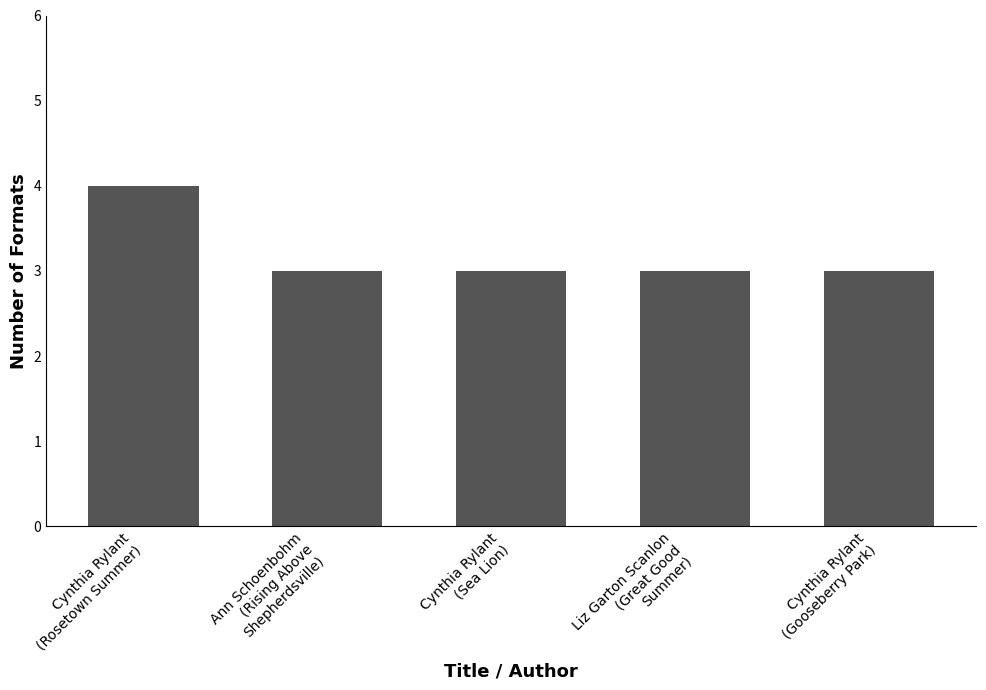

The chart shows a value of 5 at Cynthia Rylant
(Sea Lion). True or false?

False